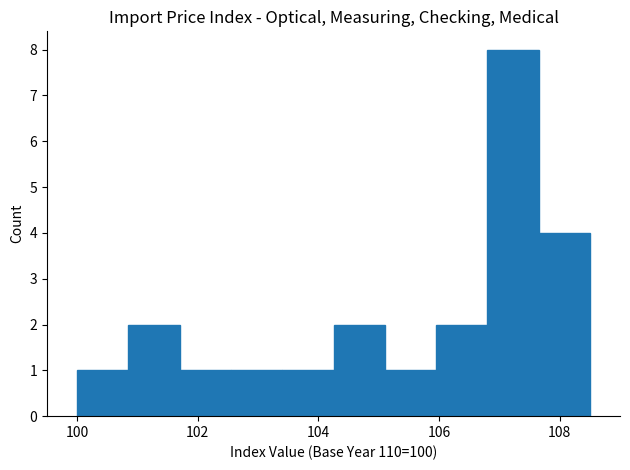

How tall is the bar that spans 102.55 to 103.40 on the x-axis? Neither the bar edges nor the heights are printed on the chart, so give them approximately, as read against the axes.

1